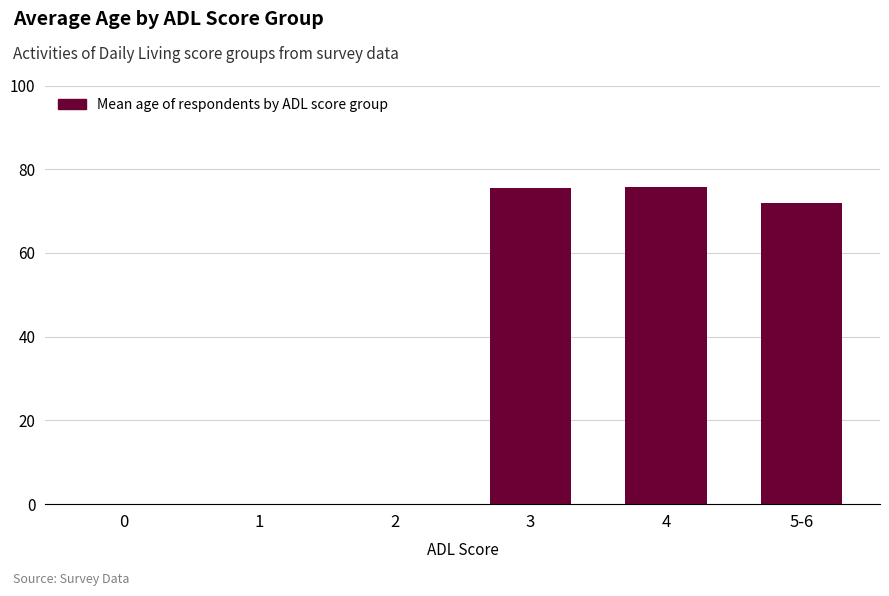

Is it true that the value at 4 is 124.8?

False